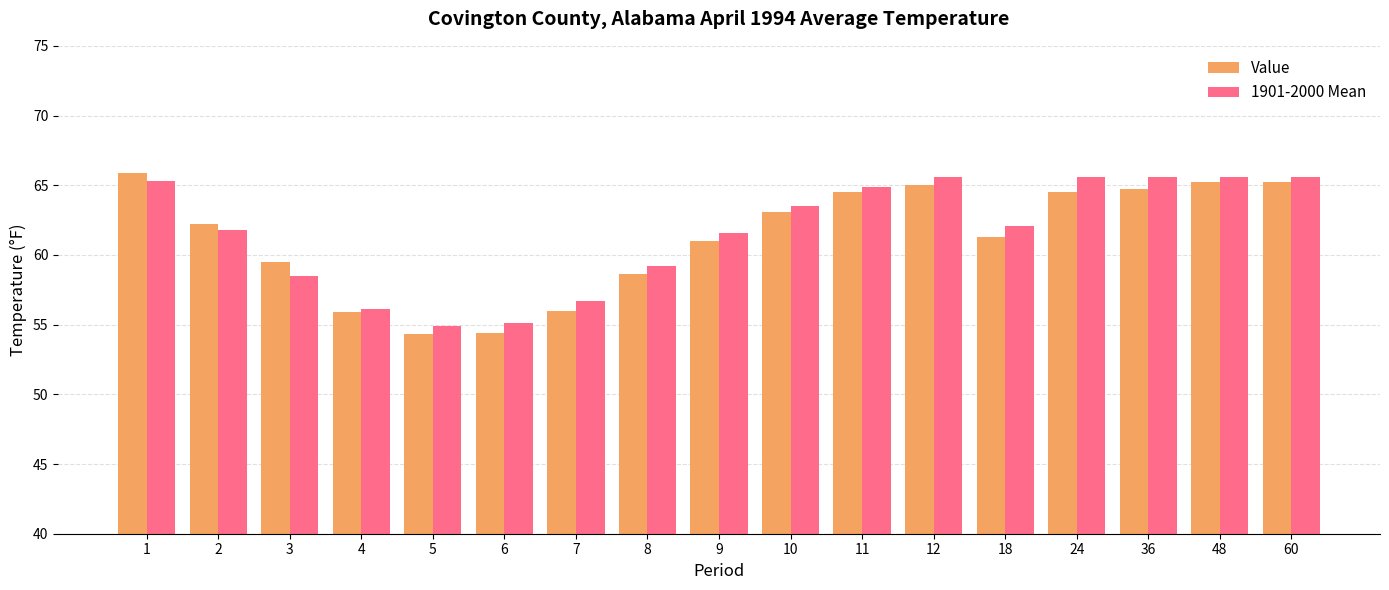

What is the sum of the 1901-2000 Mean values at 3 and 5?

113.4